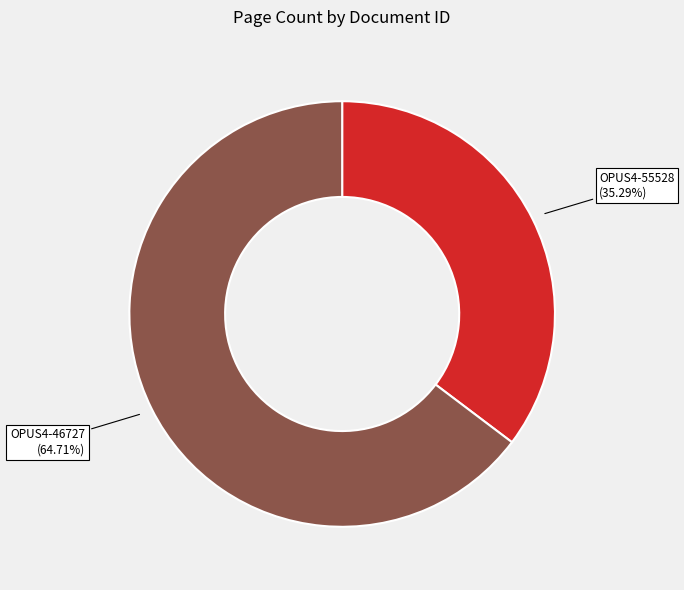

To the nearest percent, what is the average slice percentage?

50%